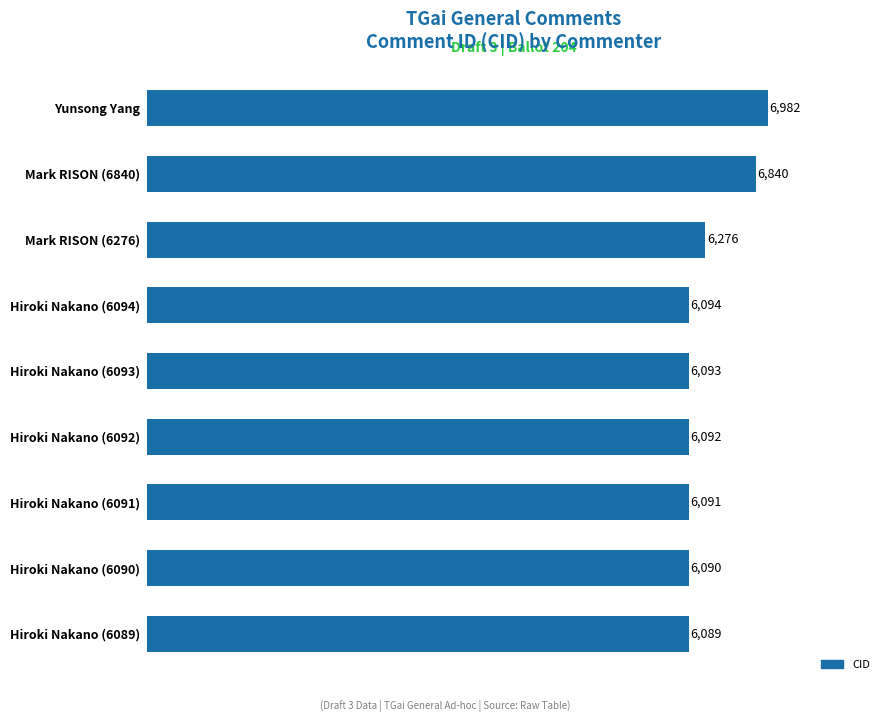

What is the average value?

6294